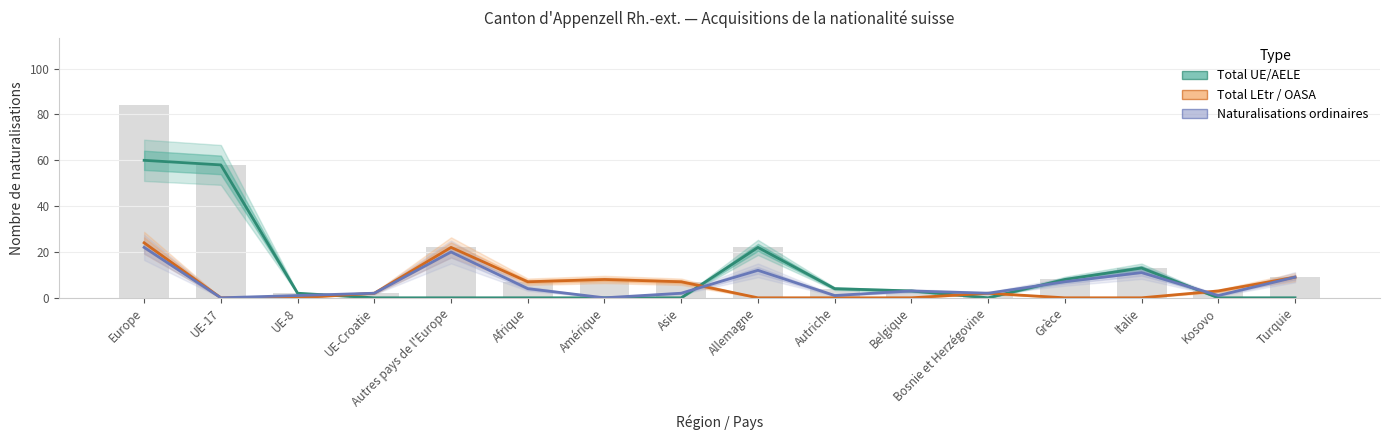

What is the average value of the Naturalisations ordinaires series?

6